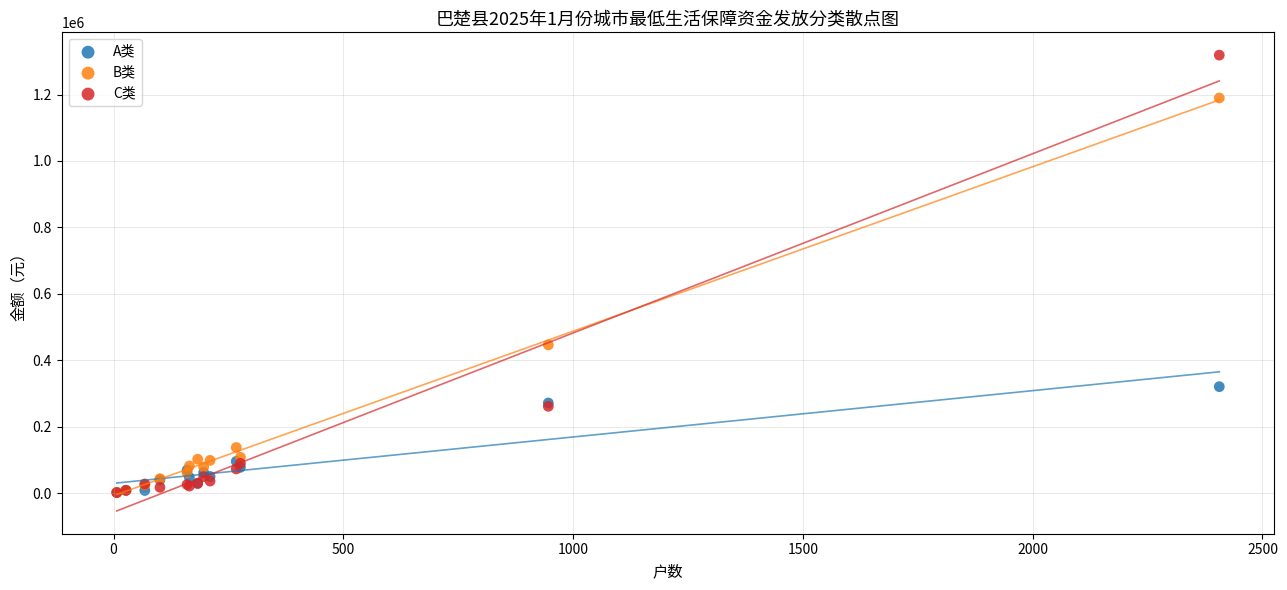

In the A类 series, what Y value is closest to 161268?

95408